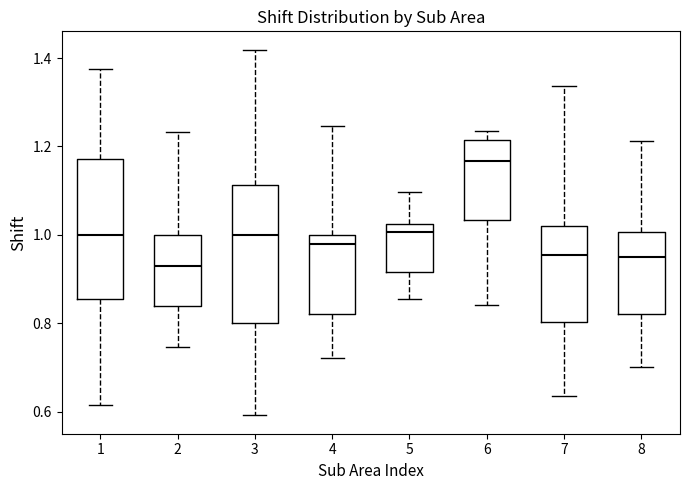

Reading left to right, read every box against the y-axis: the position of its median line, the range the box covers, and the ends of its whiskers. The values are not printed on the chart, so give them approximately, as read against the axis.

1: median 1.00, box 0.86 to 1.18, whiskers 0.62 to 1.38
2: median 0.92, box 0.84 to 1.00, whiskers 0.74 to 1.24
3: median 1.00, box 0.80 to 1.12, whiskers 0.60 to 1.42
4: median 0.98, box 0.82 to 1.00, whiskers 0.72 to 1.24
5: median 1.00, box 0.92 to 1.02, whiskers 0.86 to 1.10
6: median 1.16, box 1.04 to 1.22, whiskers 0.84 to 1.24
7: median 0.96, box 0.80 to 1.02, whiskers 0.64 to 1.34
8: median 0.94, box 0.82 to 1.00, whiskers 0.70 to 1.22